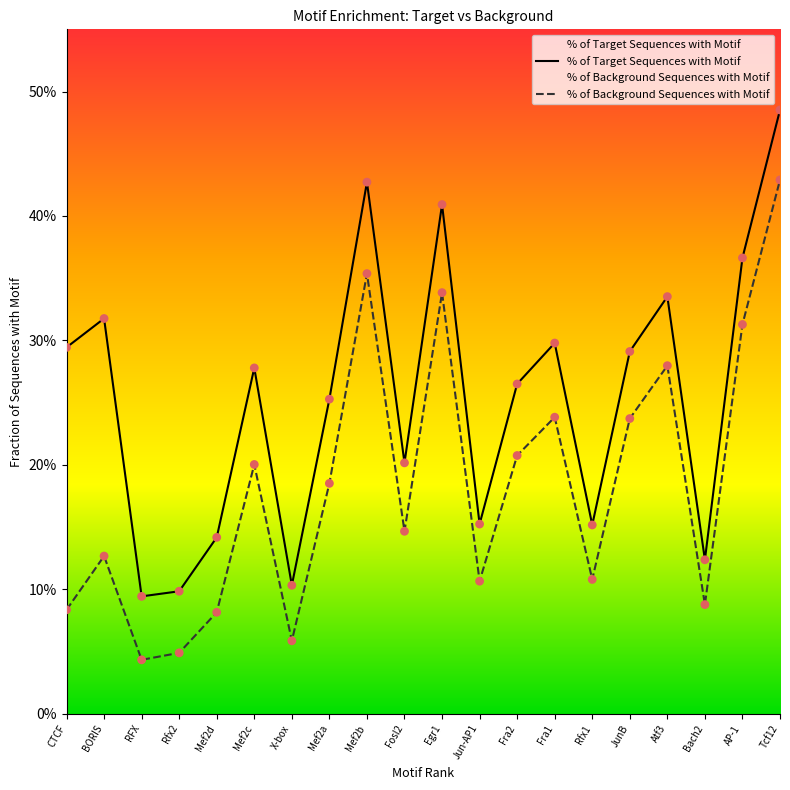

Which series reaches the maximum Y coordinate?

% of Target Sequences with Motif